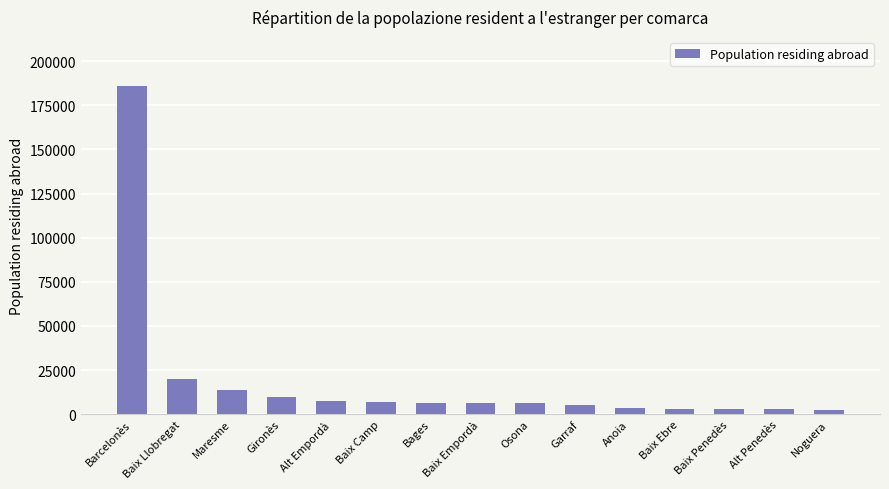

Does the chart contain any negative values?

No